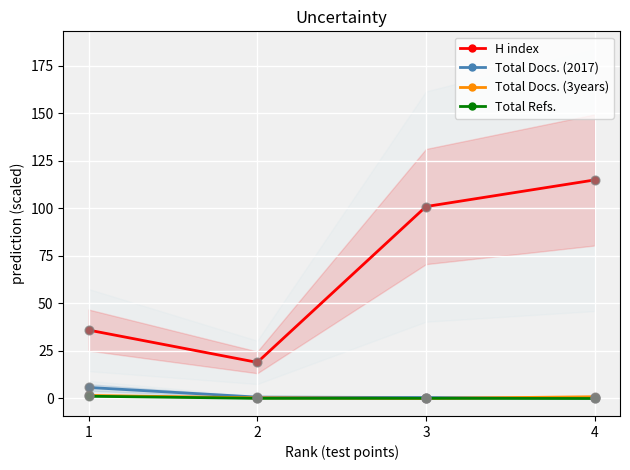

At which category is the sum across all series the highest?

4